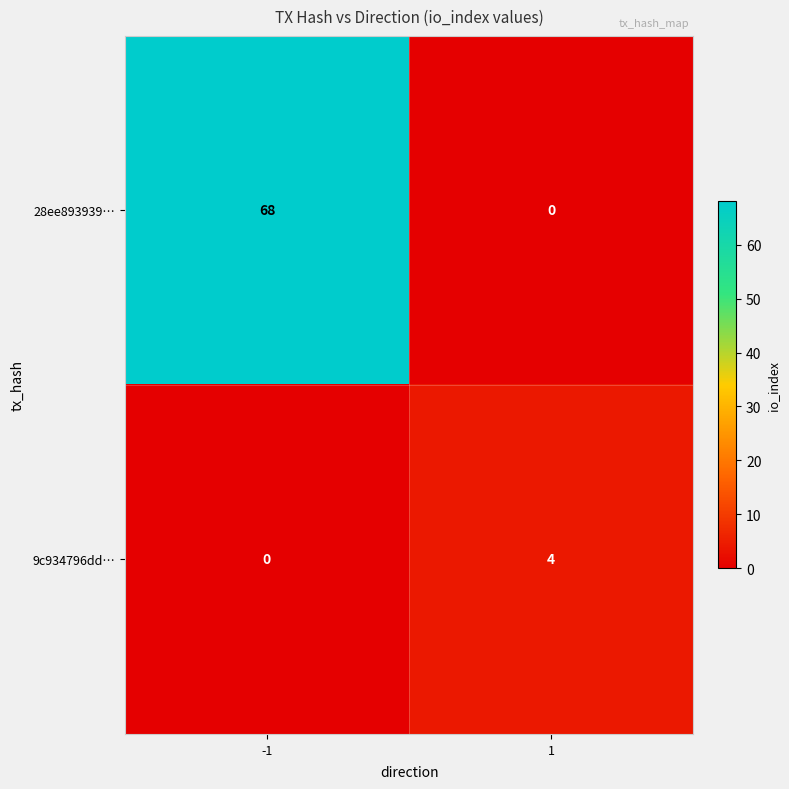

What is the sum of all 9c934796dd… values?

4